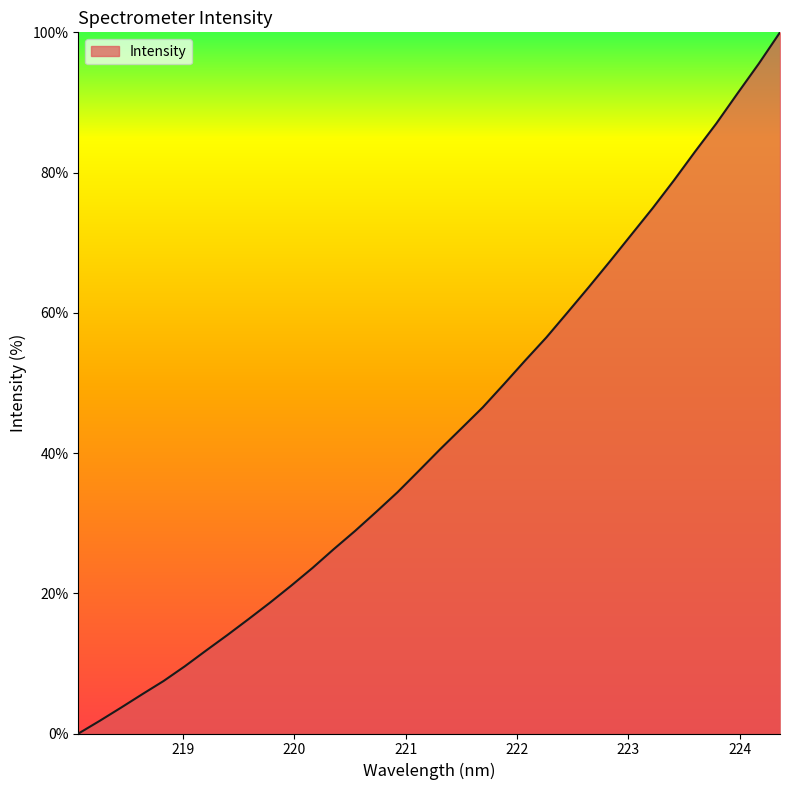

Does the chart have visible grid lines?

No